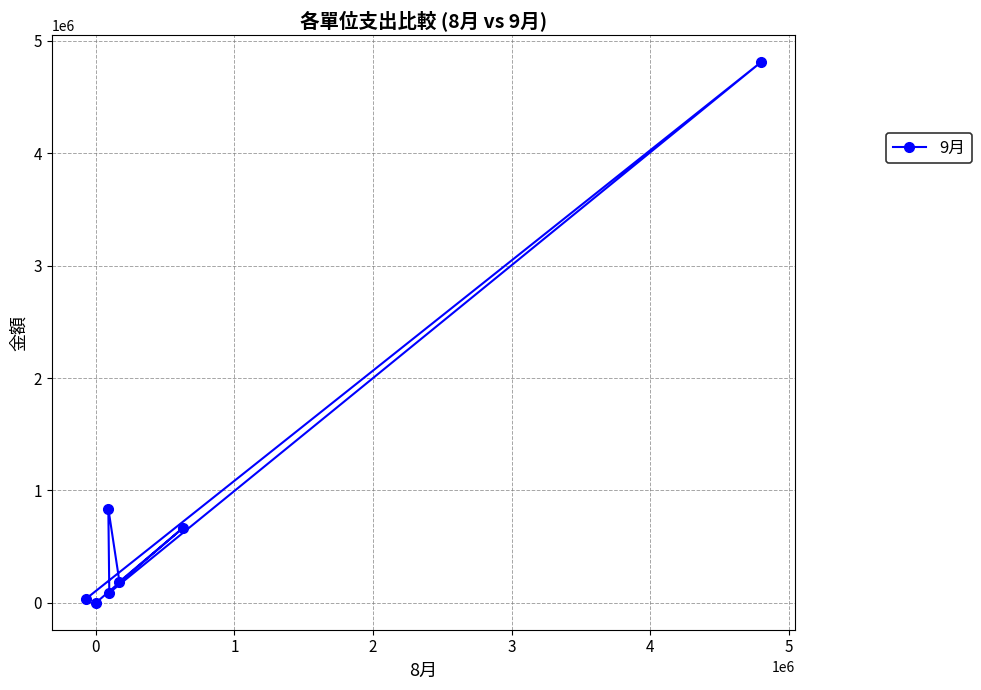

What is the maximum value shown in the chart?

4809018